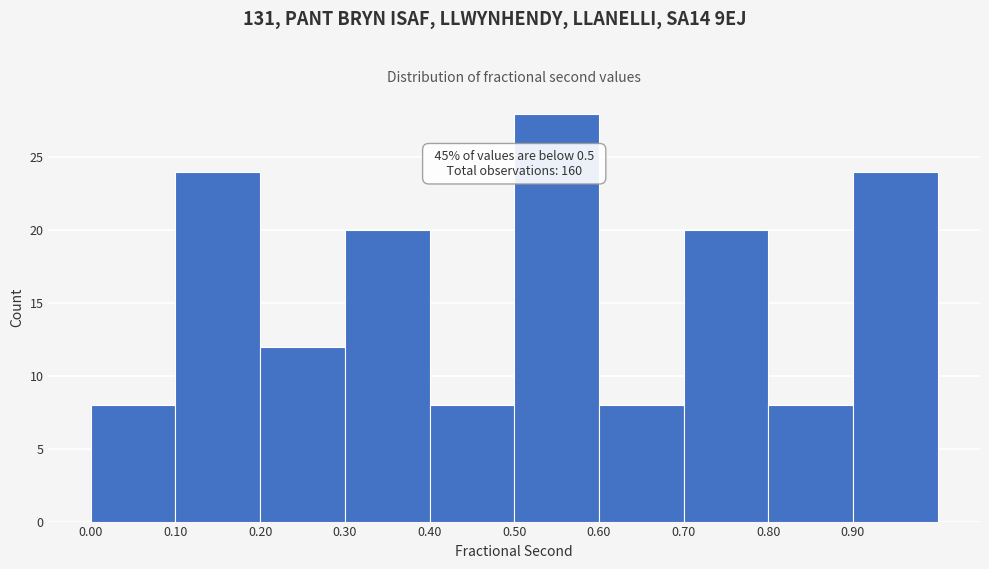

Which range on the x-axis has the tallest bar?

0.5 to 0.6